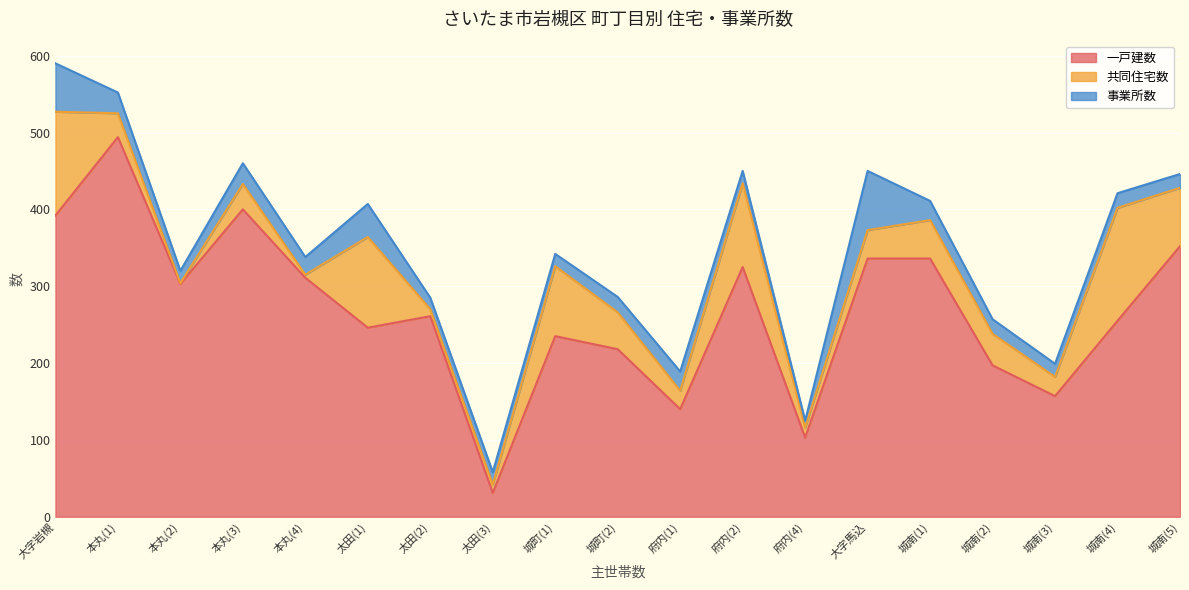

Reading left to right, extract all data points from this chart.

一戸建数: 大字岩槻=392	本丸(1)=494	本丸(2)=303	本丸(3)=400	本丸(4)=311	太田(1)=246	太田(2)=261	太田(3)=31	城町(1)=235	城町(2)=218	府内(1)=140	府内(2)=325	府内(4)=103	大字馬込=336	城南(1)=336	城南(2)=197	城南(3)=157	城南(4)=255	城南(5)=352
共同住宅数: 大字岩槻=135	本丸(1)=31	本丸(2)=1	本丸(3)=33	本丸(4)=4	太田(1)=118	太田(2)=9	太田(3)=11	城町(1)=91	城町(2)=48	府内(1)=24	府内(2)=109	府内(4)=13	大字馬込=37	城南(1)=50	城南(2)=41	城南(3)=25	城南(4)=147	城南(5)=76
事業所数: 大字岩槻=63	本丸(1)=27	本丸(2)=16	本丸(3)=27	本丸(4)=23	太田(1)=43	太田(2)=15	太田(3)=16	城町(1)=16	城町(2)=20	府内(1)=25	府内(2)=16	府内(4)=9	大字馬込=77	城南(1)=25	城南(2)=19	城南(3)=17	城南(4)=19	城南(5)=18